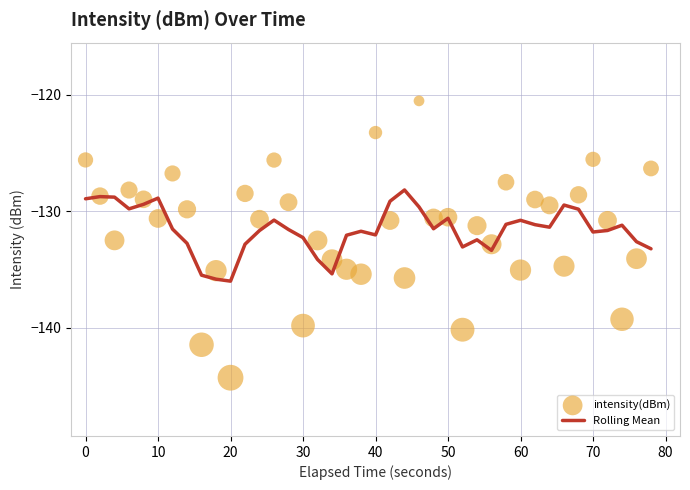

Which series contains the lowest Y value?

intensity(dBm)